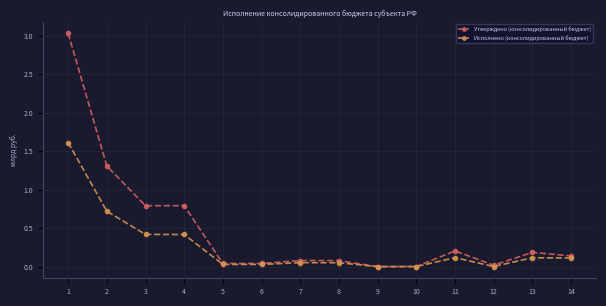

Read the Утверждено (консолидированный бюджет) value at 3.

0.8